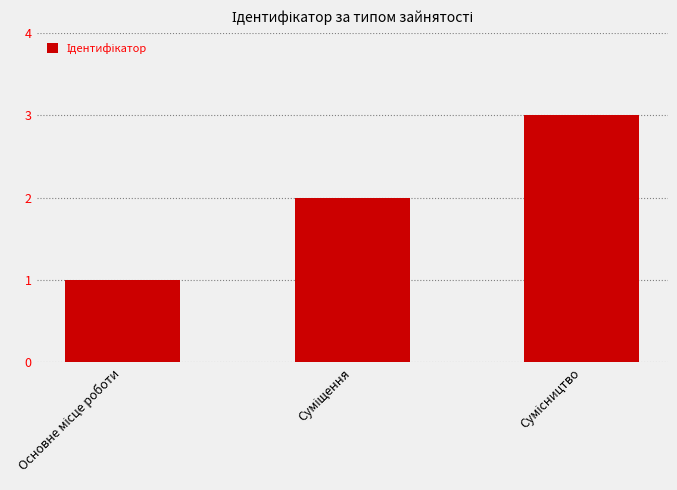

Does the chart contain stacked bars?

No